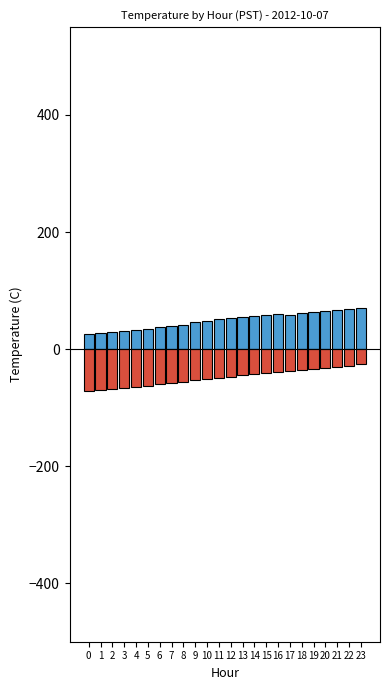

Is the value of Positive (Value above mean) at 11 greater than the value of Negative (Value below mean) at 7?

Yes